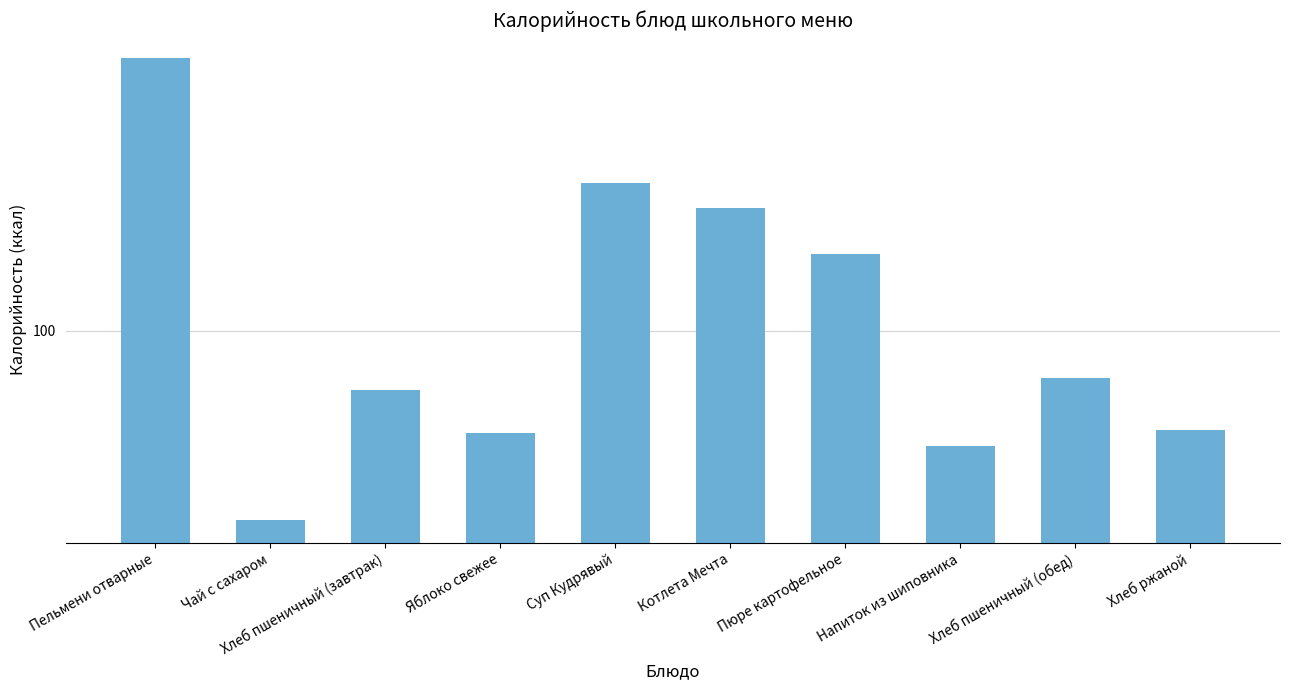

Rank the categories by value from highest to lowest.

Пельмени отварные, Суп Кудрявый, Котлета Мечта, Пюре картофельное, Хлеб пшеничный (обед), Хлеб пшеничный (завтрак), Хлеб ржаной, Яблоко свежее, Напиток из шиповника, Чай с сахаром